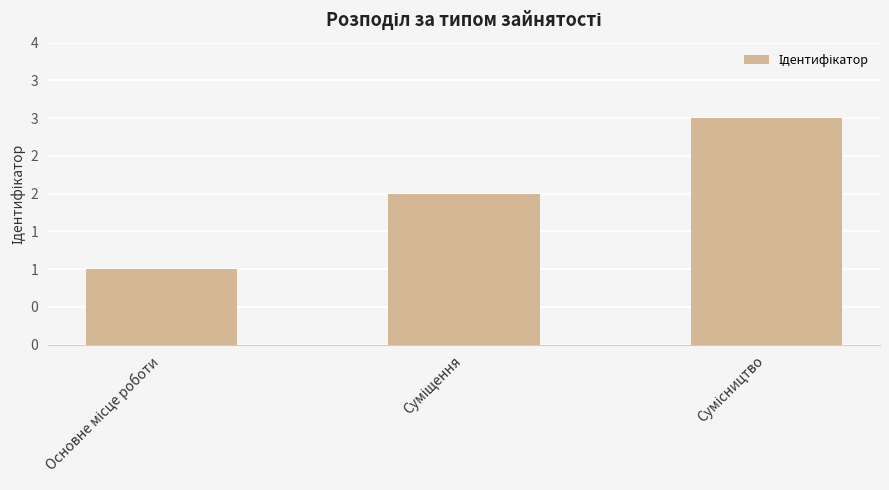

Reading left to right, list all the values displayed in this chart.

1	2	3